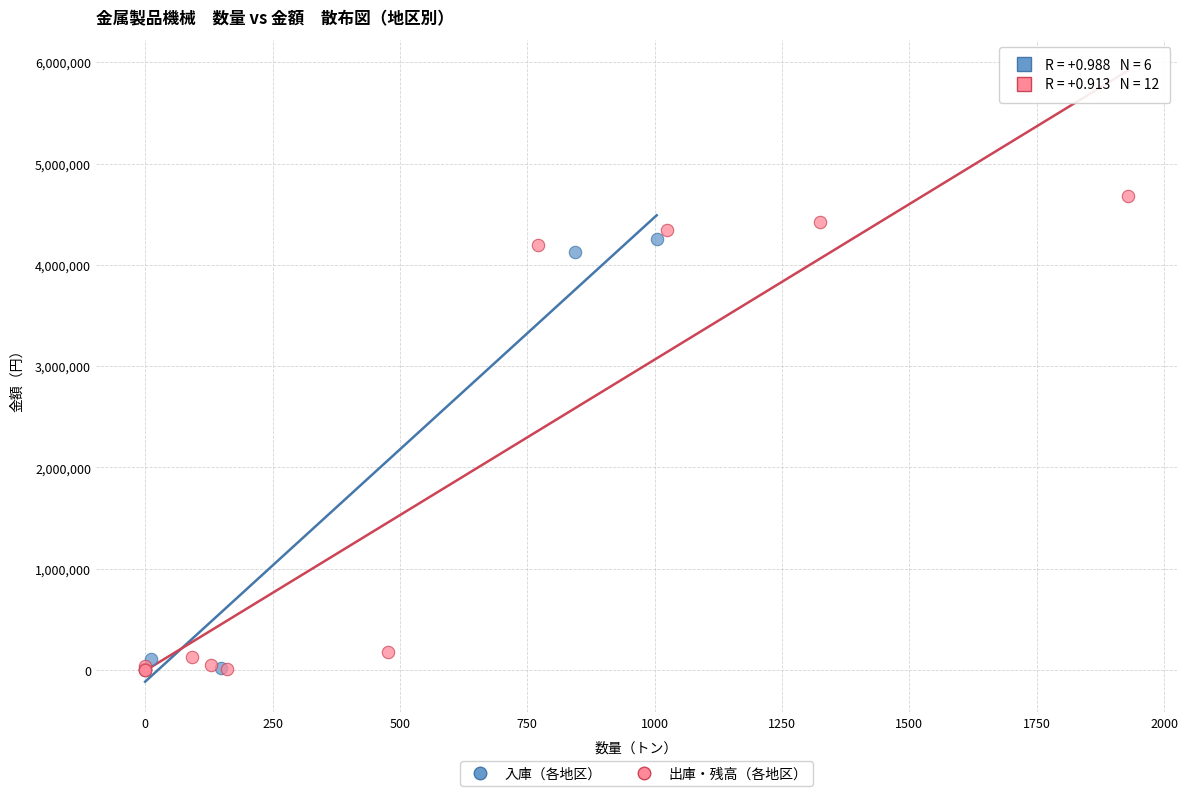

Which series reaches the maximum Y coordinate?

出庫・残高（各地区）